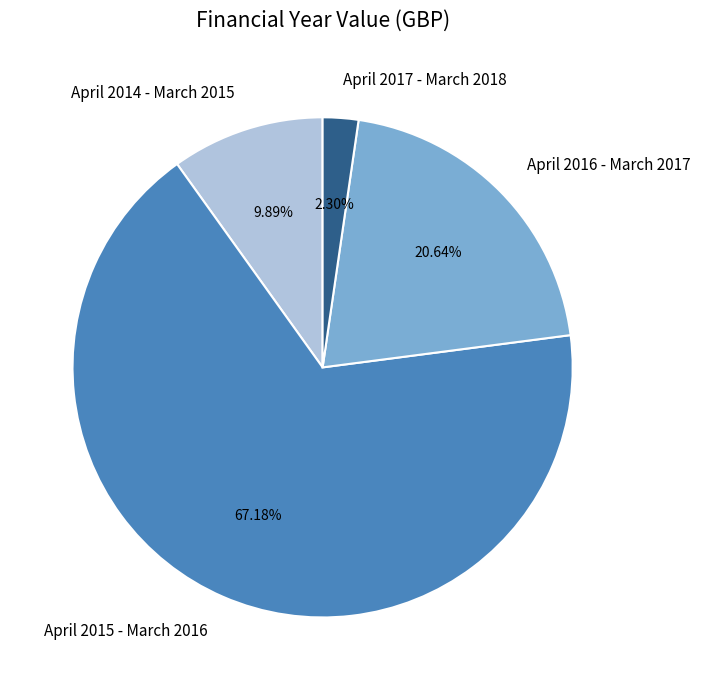

What percentage is NOT represented by April 2017 - March 2018?

97.7%